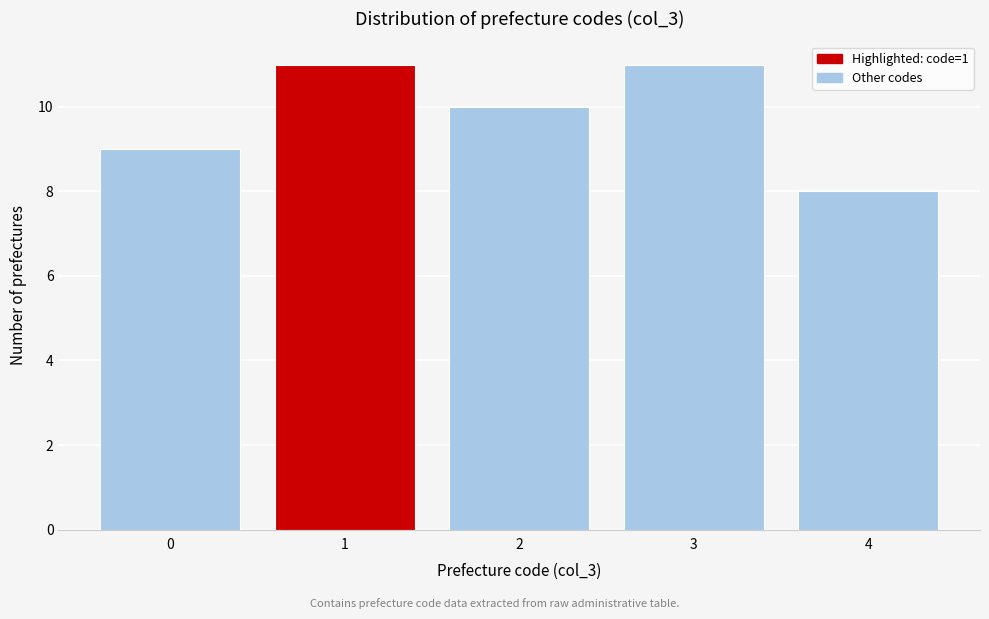

Reading left to right, transcribe all the data shown in this chart.

9	11	10	11	8